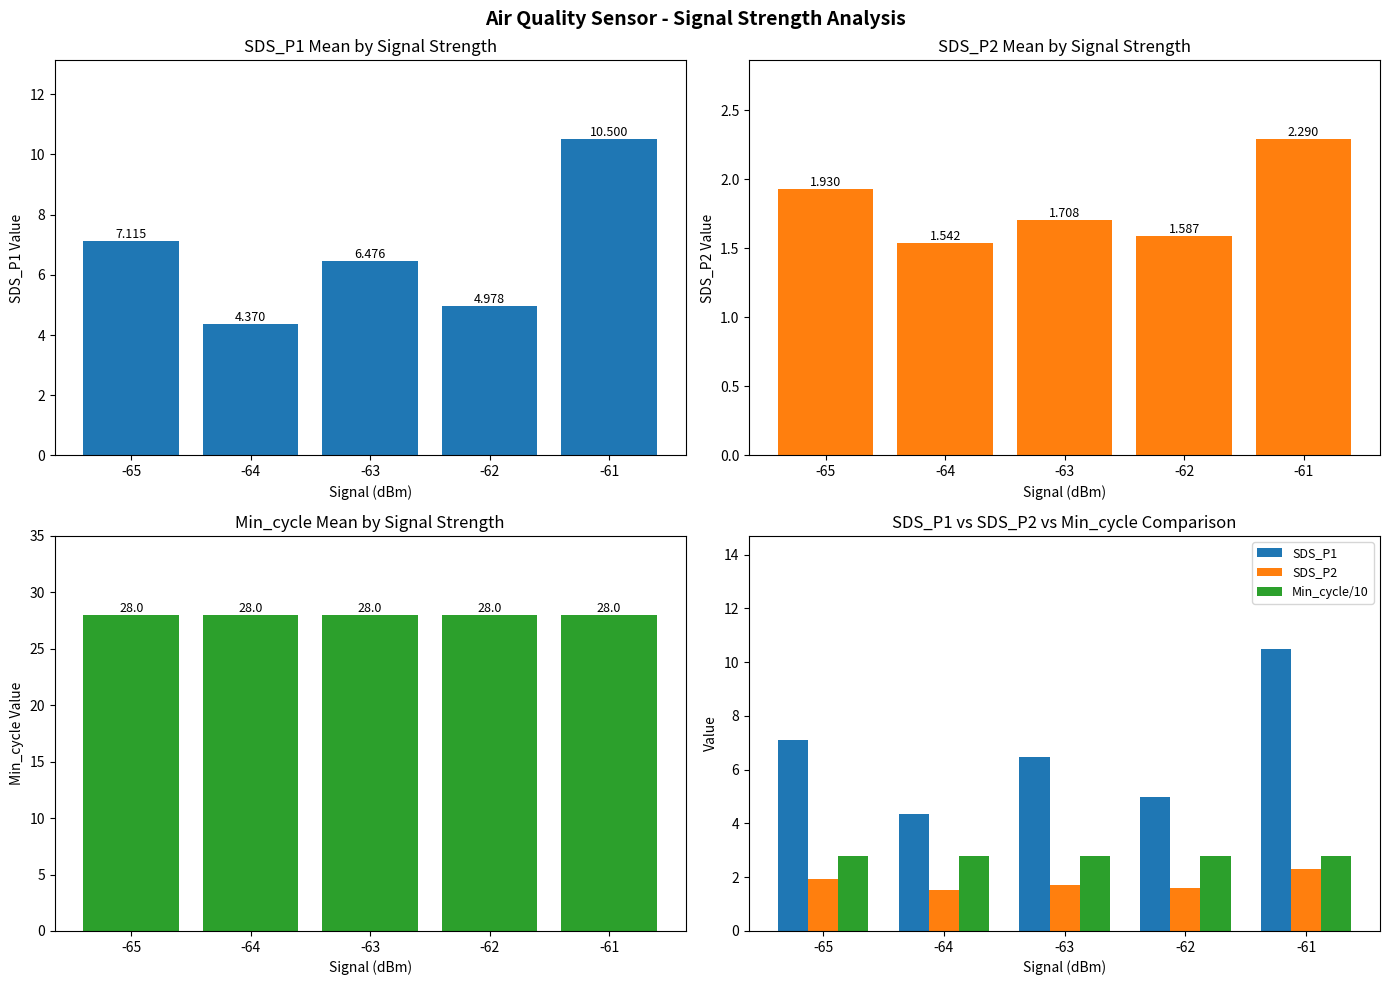

Count the number of categories in the chart.

5